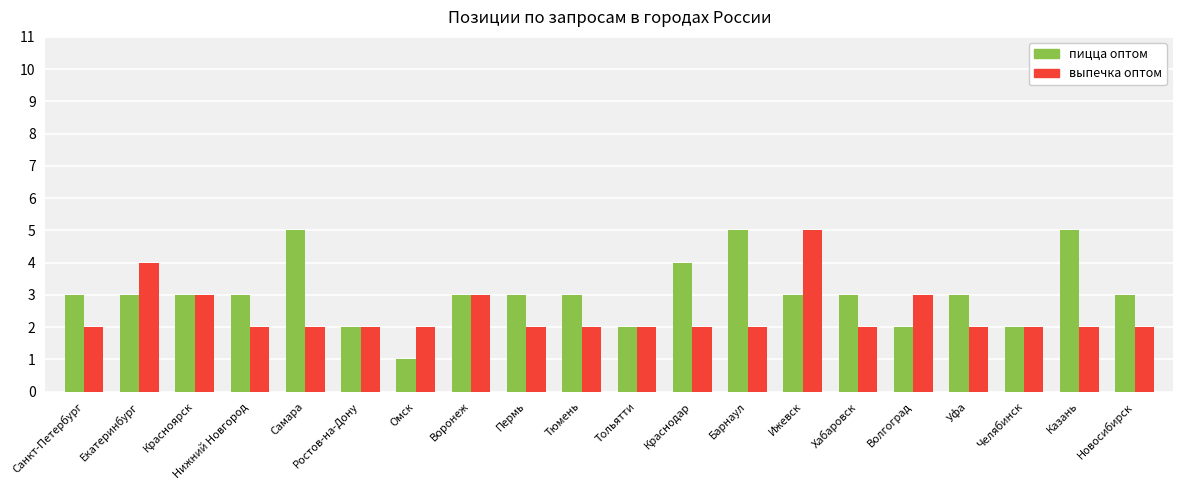

Rank the series at Казань from lowest to highest value.

выпечка оптом, пицца оптом